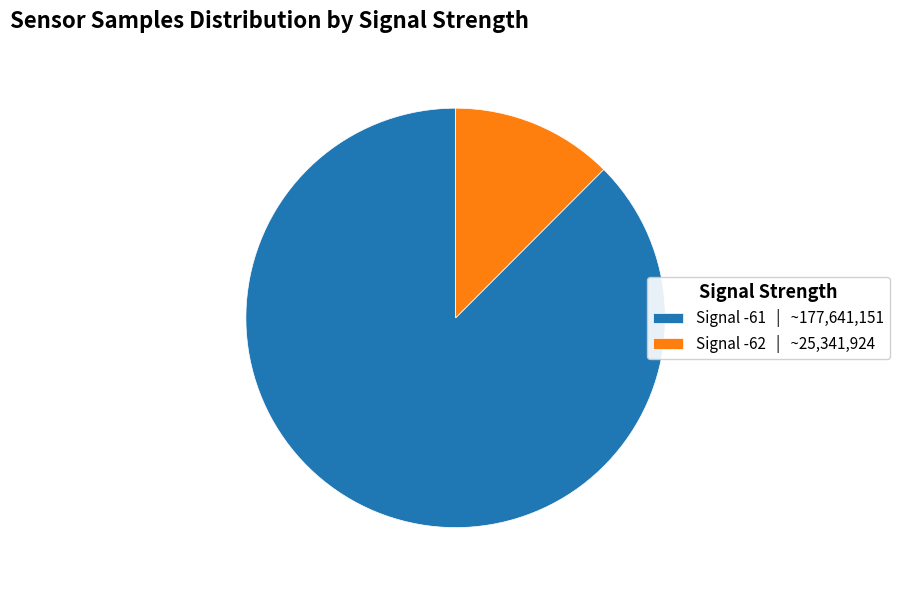

Which has a higher value, Signal -62 | ~25,341,924 or Signal -61 | ~177,641,151?

Signal -61 | ~177,641,151